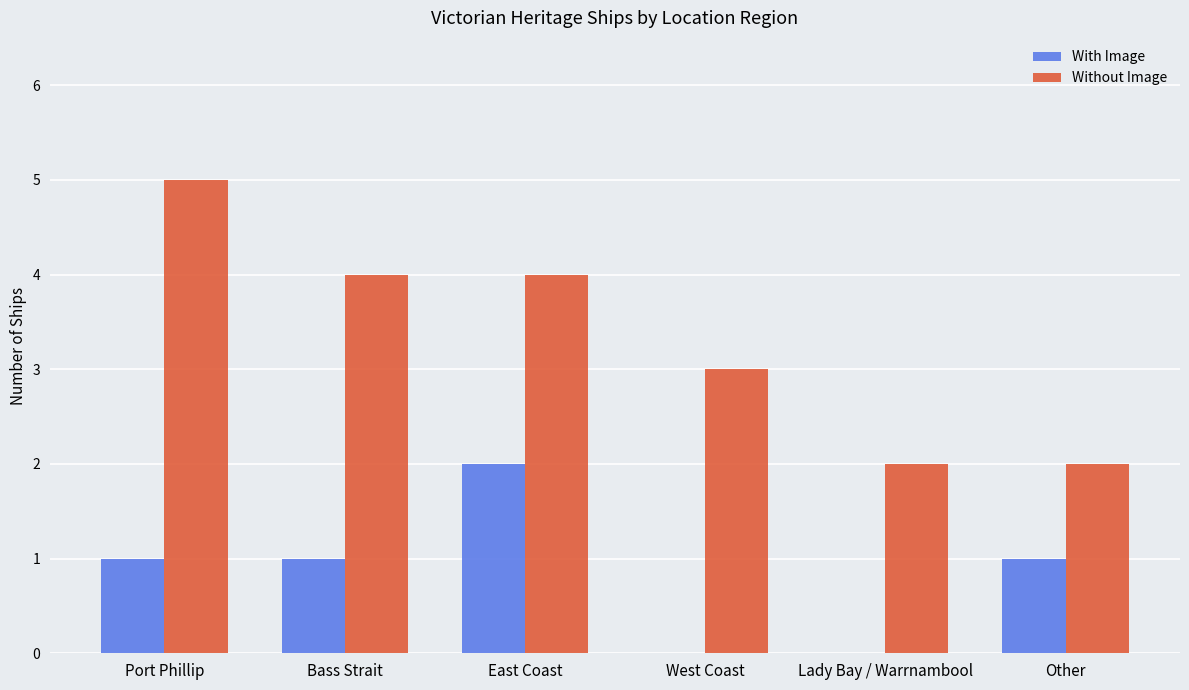

Which series changed the most between Port Phillip and Lady Bay / Warrnambool?

Without Image